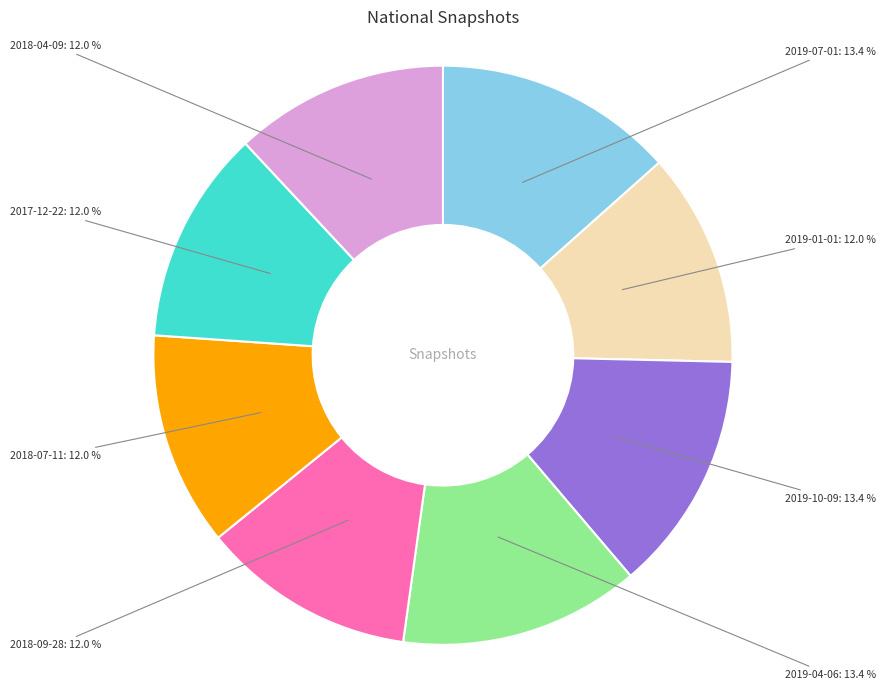

Is it true that 2018-04-09 is 23% of the pie?

False